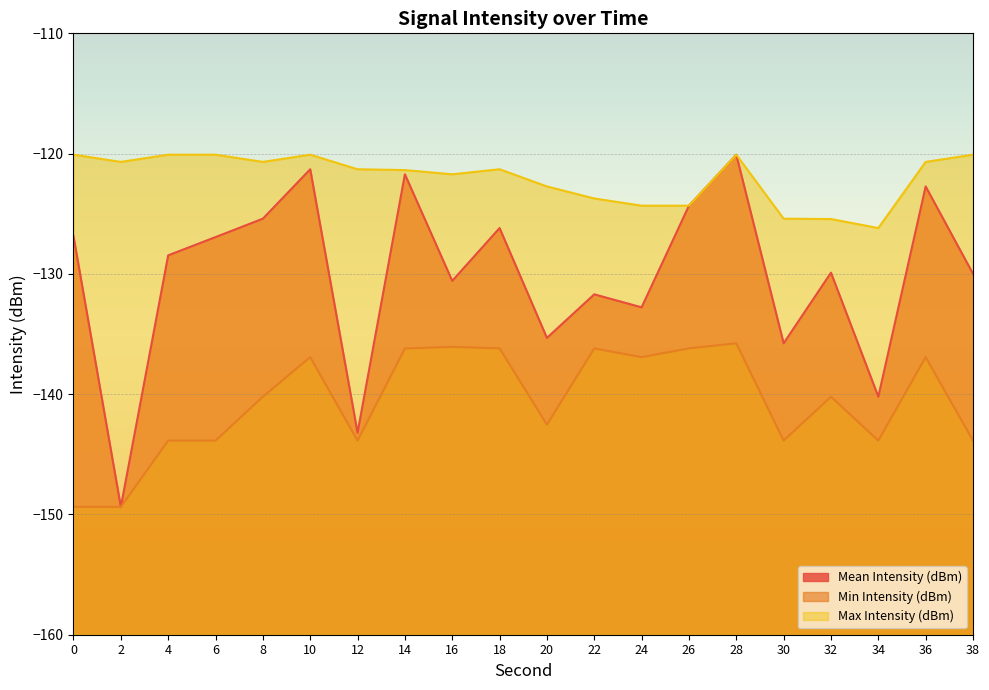

True or false: Min Intensity (dBm) has more than 2 points higher than both neighbors.

True